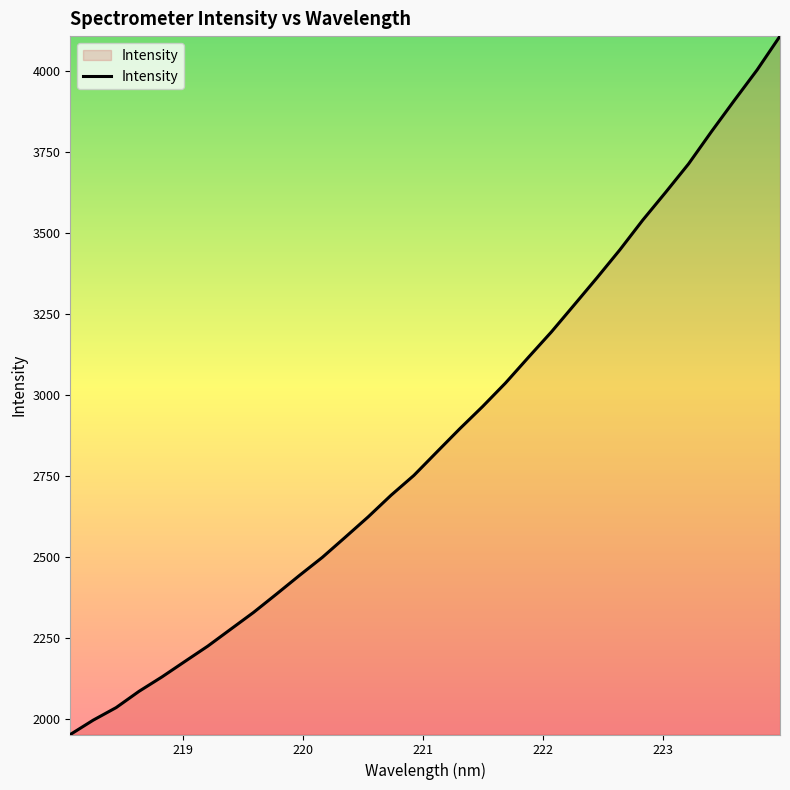

What is the minimum value shown in the chart?

1950.7